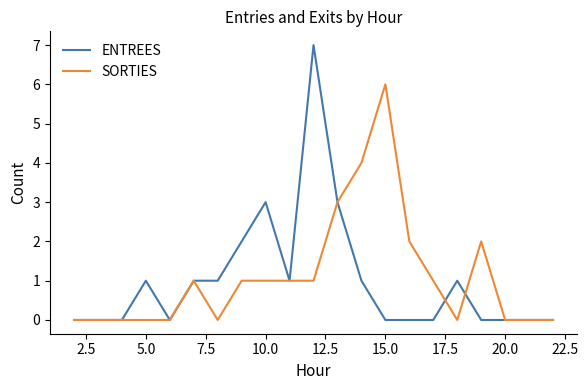

True or false: ENTREES and SORTIES intersect in this chart.

True